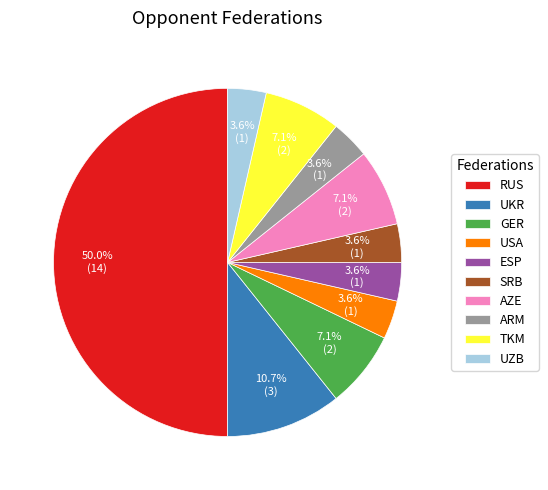

Which category has the biggest portion of the pie?

RUS